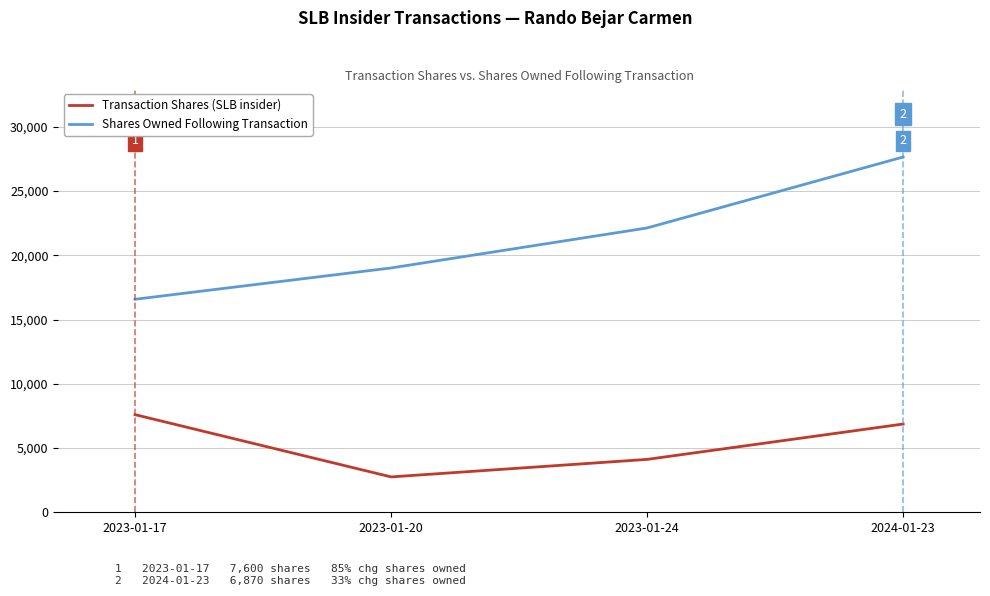

At which category does Transaction Shares (SLB insider) reach its first local valley?

2023-01-20